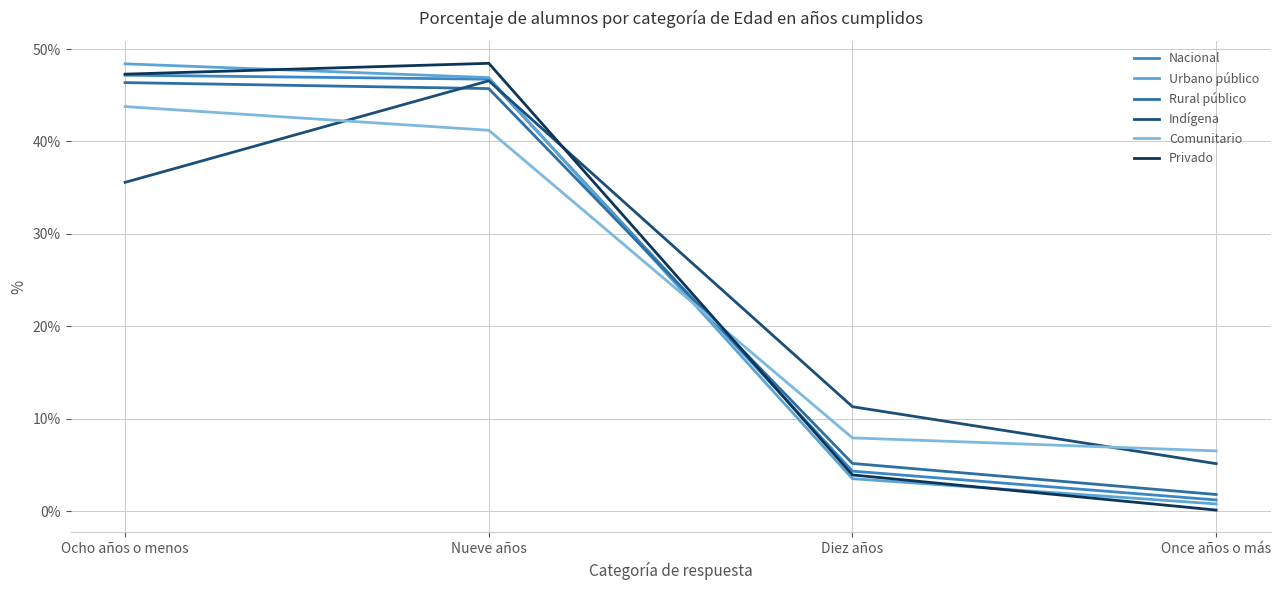

At which label is Rural público closest to 24?

Diez años